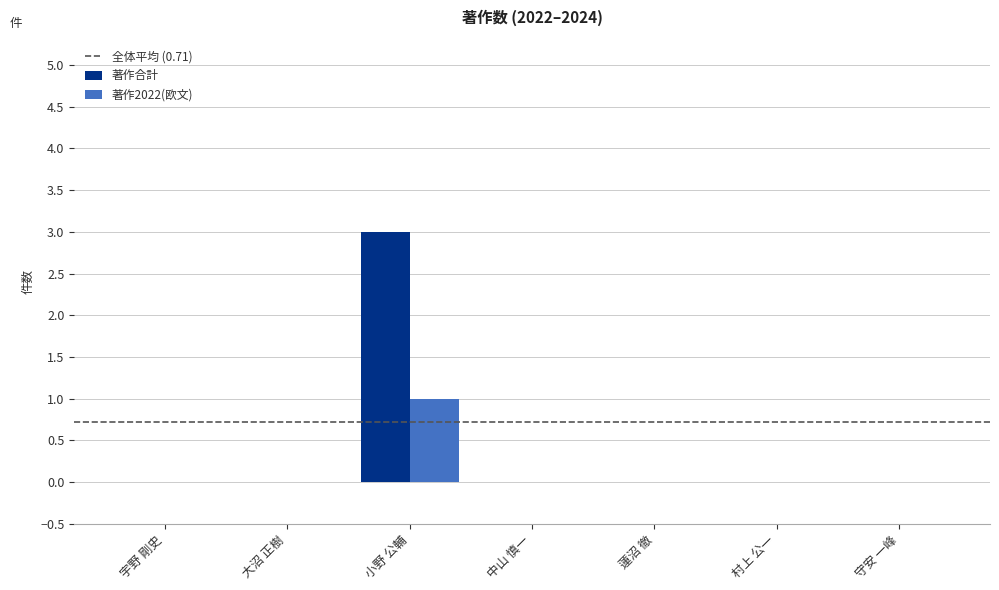

Reading left to right, list all the values displayed in this chart.

著作合計: 宇野 剛史=0	大沼 正樹=0	小野 公輔=3	中山 慎一=0	蓮沼 徹=0	村上 公一=0	守安 一峰=0
著作2022(欧文): 宇野 剛史=0	大沼 正樹=0	小野 公輔=1	中山 慎一=0	蓮沼 徹=0	村上 公一=0	守安 一峰=0